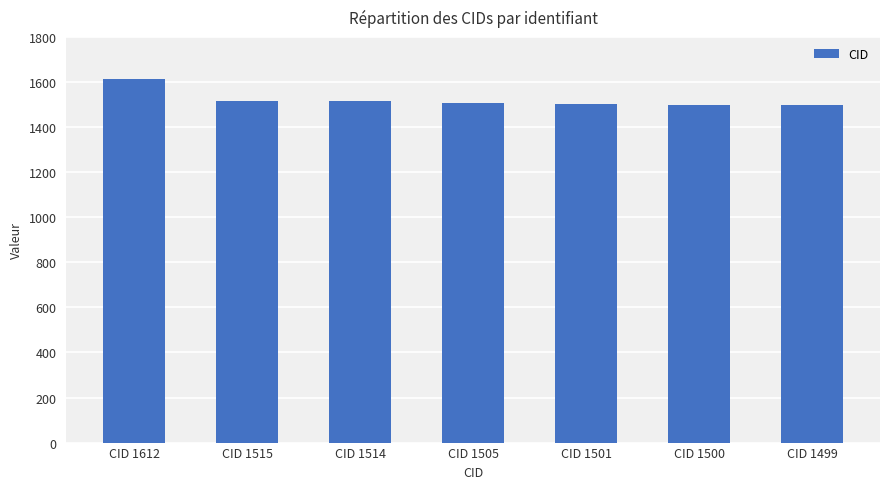

How many distinct data groups are displayed?

1